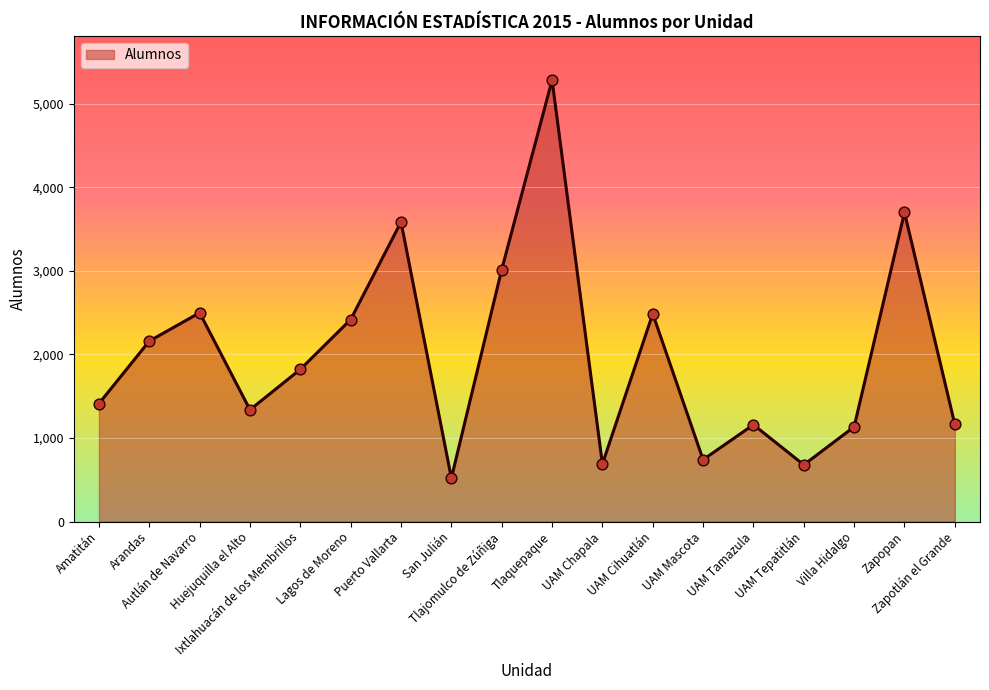

Approximately how many times larger is the value at UAM Mascota compared to Ixtlahuacán de los Membrillos?

0.4